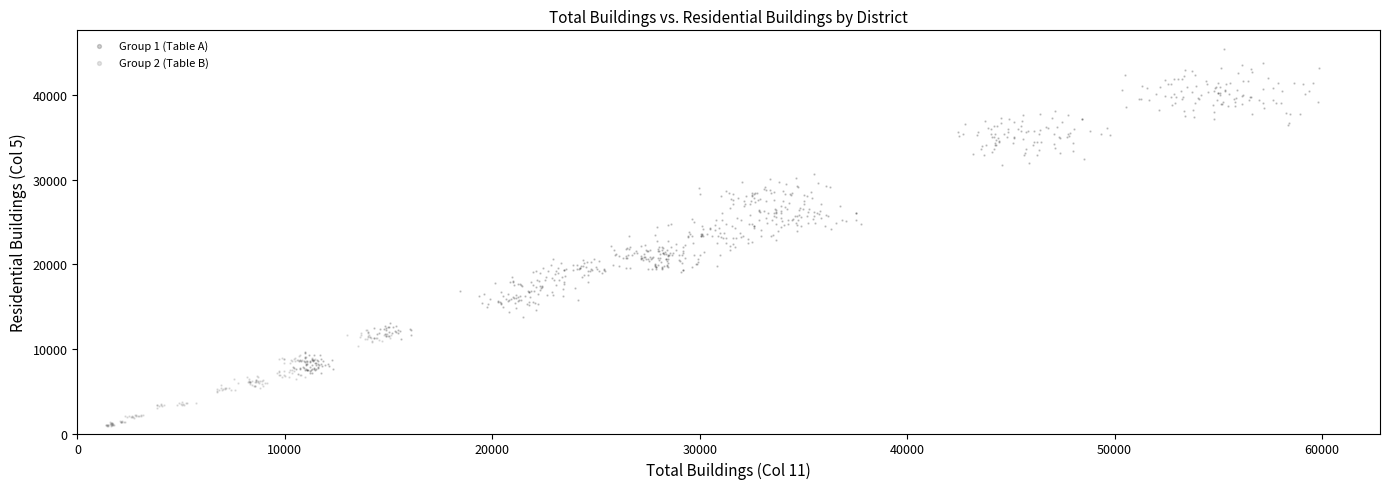

Which series has the largest Y range (max minus min)?

Group 1 (Table A)